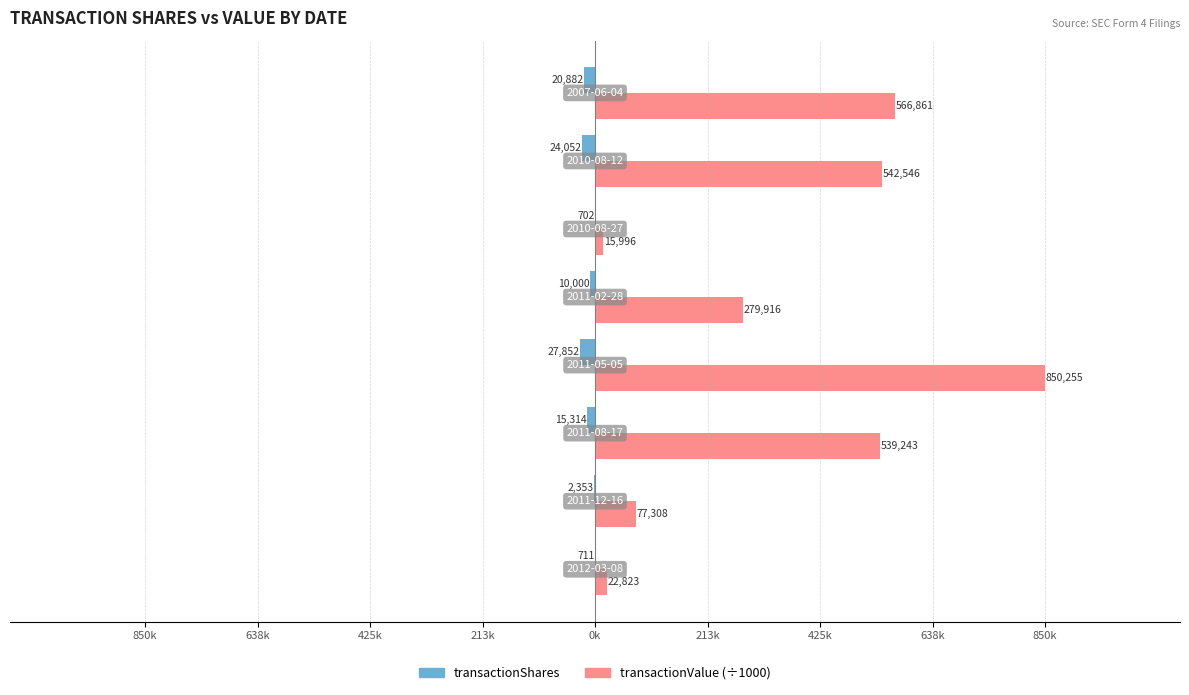

The transactionShares series shows -10.0 at 0k. True or false?

True